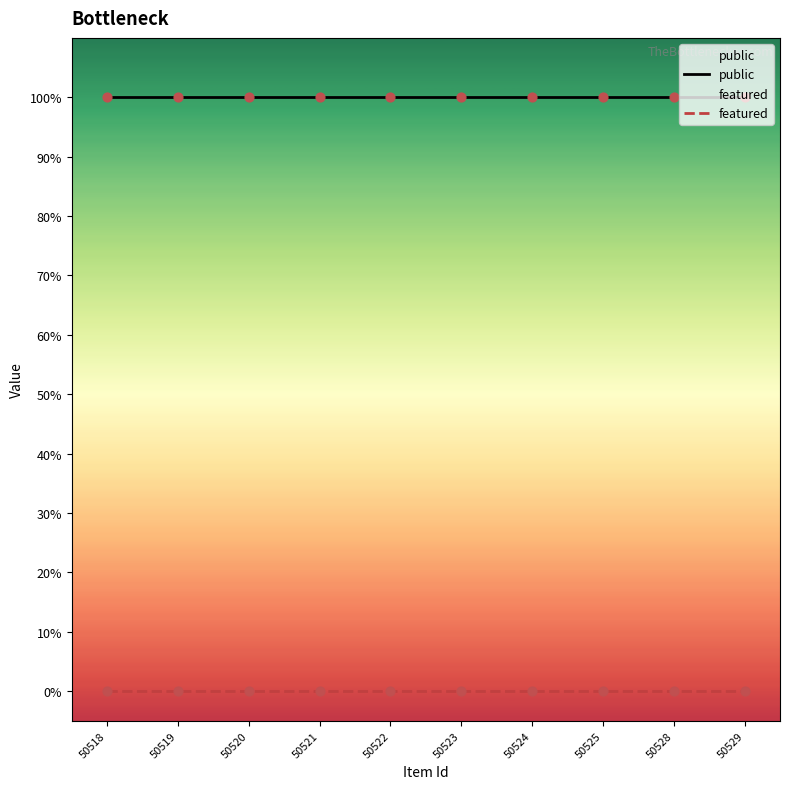

Which series has the largest Y range (max minus min)?

public